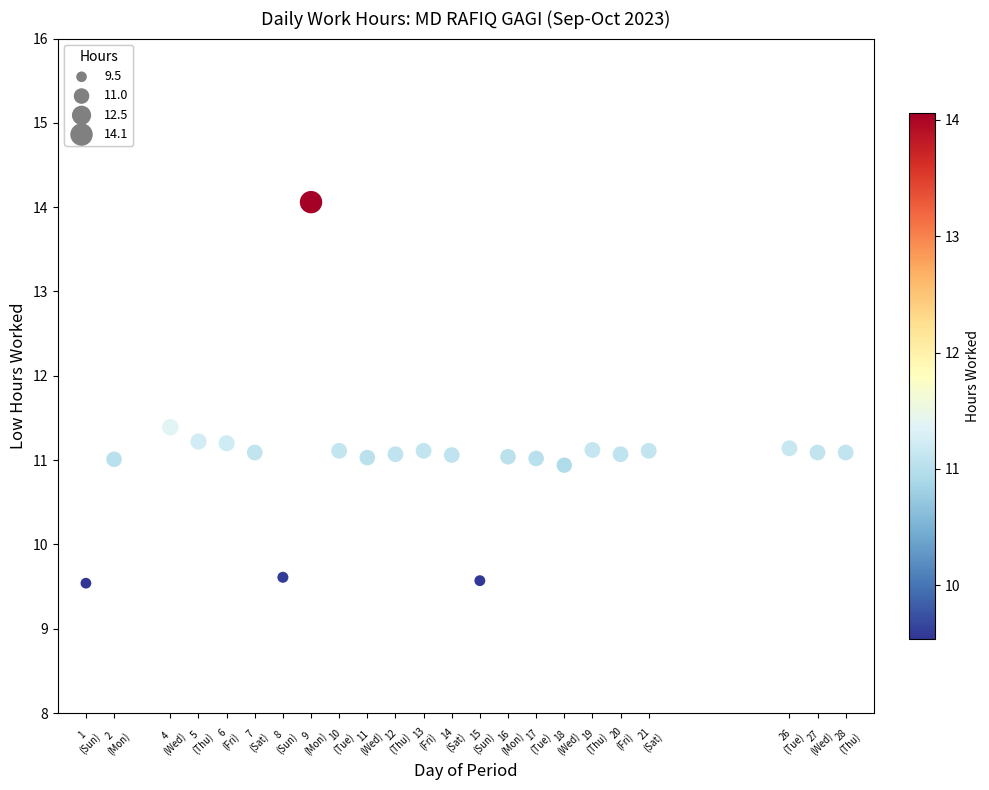

What is the range of X values (max minus min)?

27.0